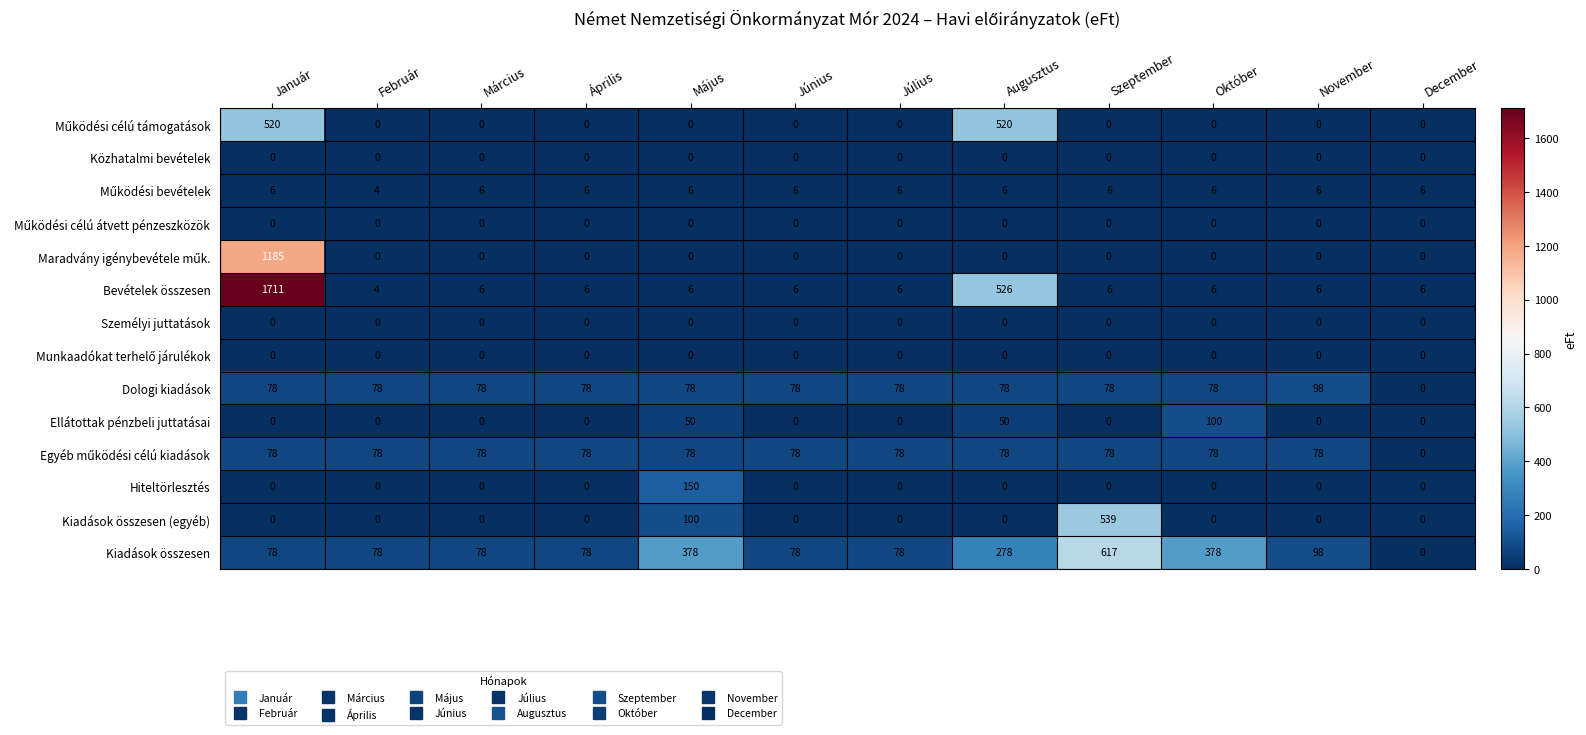

What is the average value of the Dologi kiadások series?

73